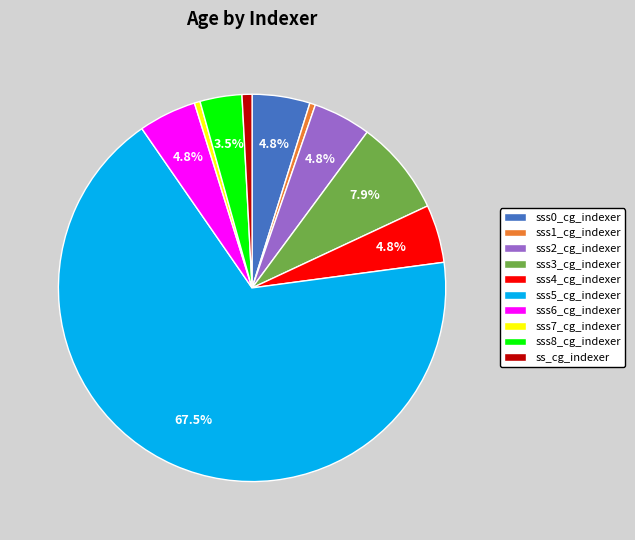

What percentage is NOT represented by sss3_cg_indexer?

92.1%